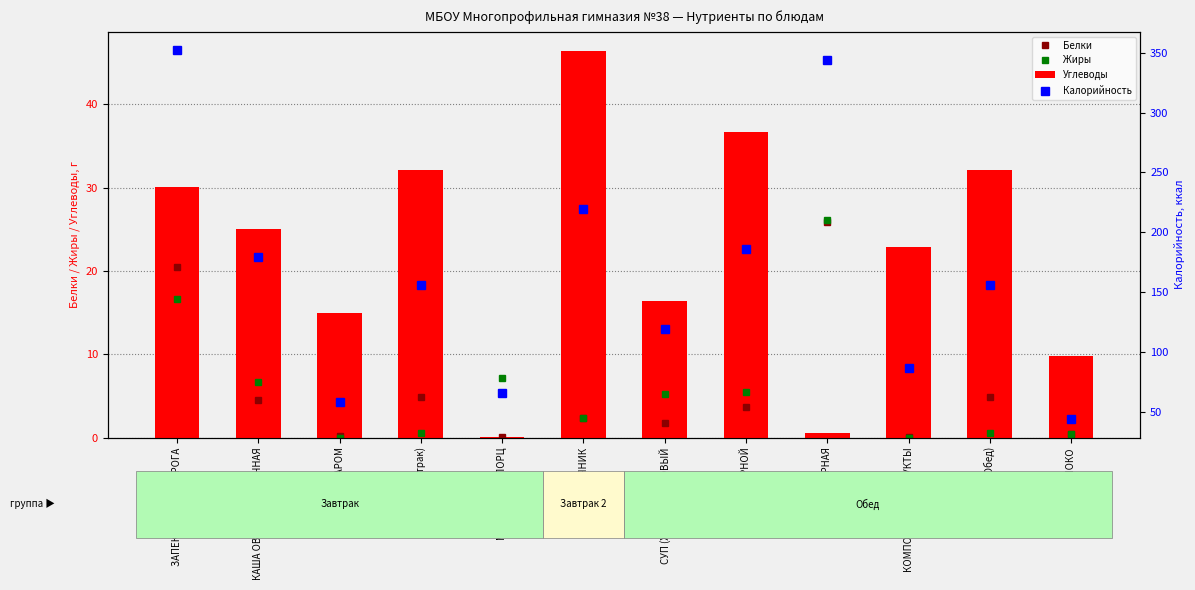

How many data points in Жиры are above 5?

6